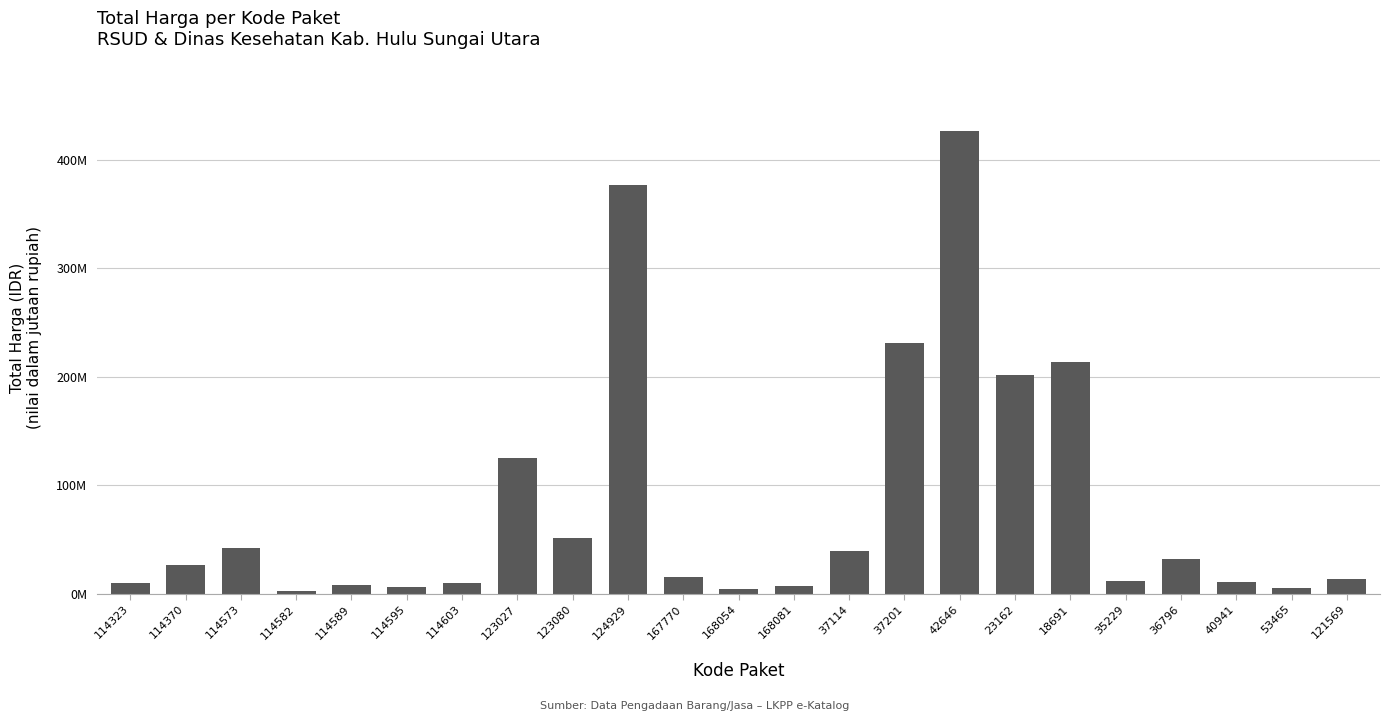

List the labels in order of value, largest first.

42646, 124929, 37201, 18691, 23162, 123027, 123080, 114573, 37114, 36796, 114370, 167770, 121569, 35229, 40941, 114323, 114603, 114589, 168081, 114595, 53465, 168054, 114582